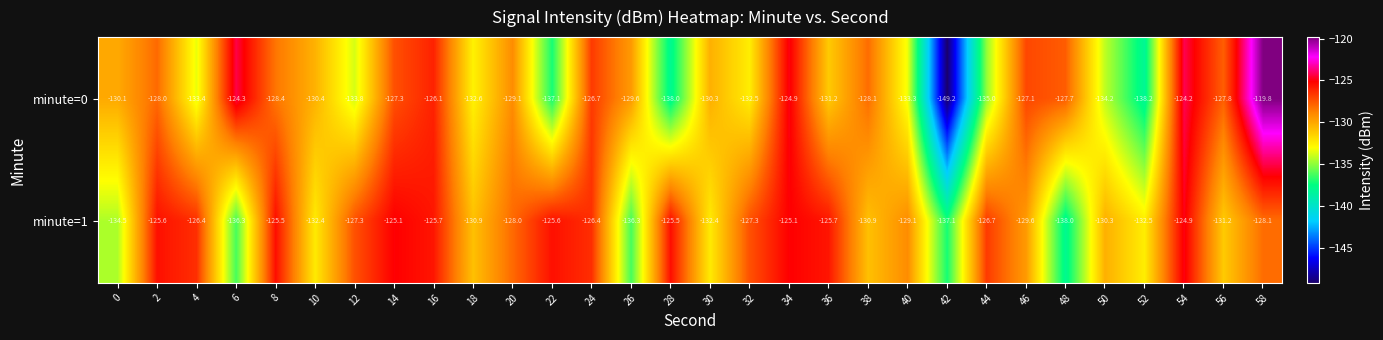

Between 26 and 32, which series saw the biggest shift?

minute=1